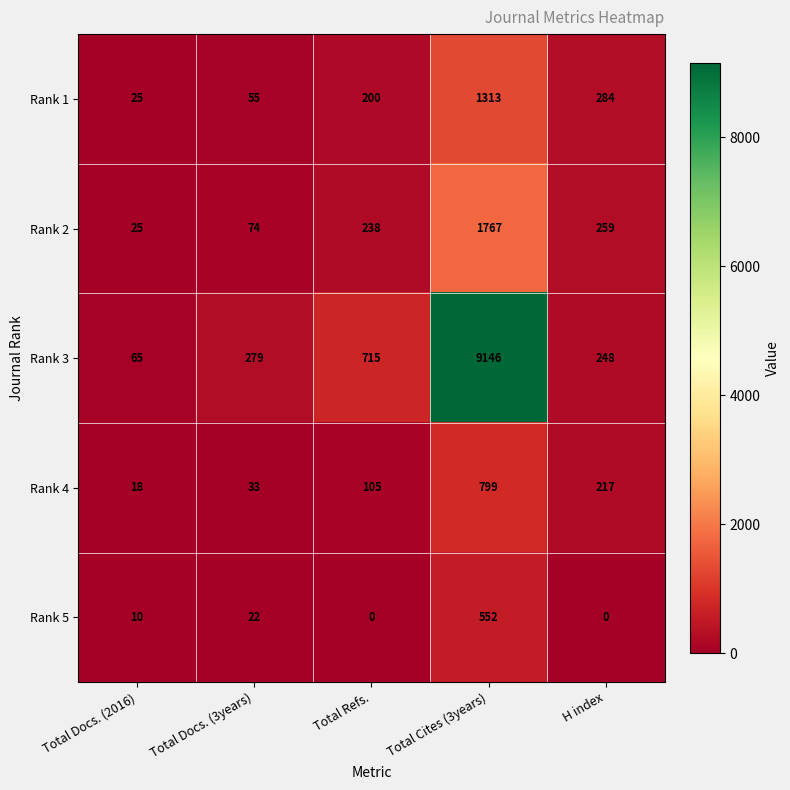

Which category has the highest value across all series?

Total Cites (3years)